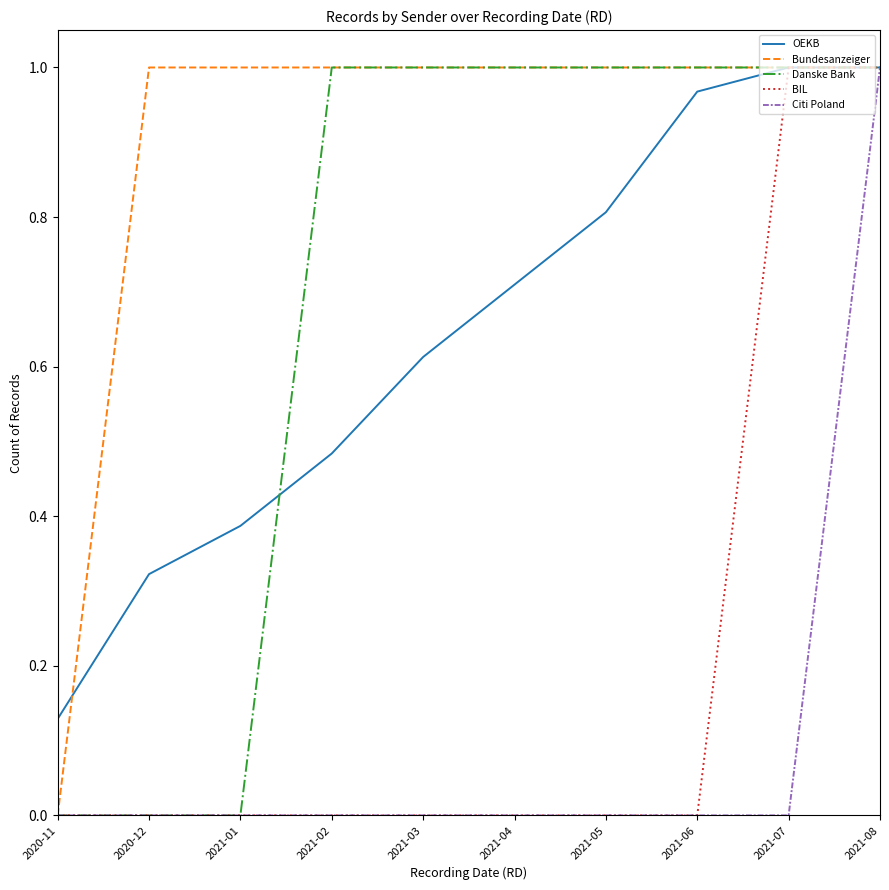

Which category has the lowest value in the Bundesanzeiger series?

2020-11